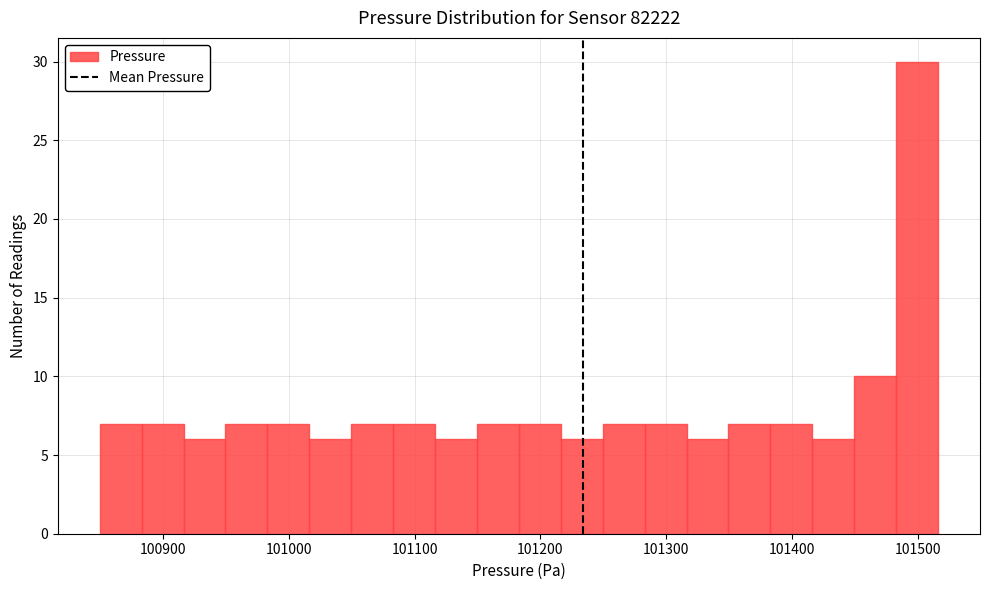

Read against the x-axis, roughly where is the centre of the tallest bar?

101500